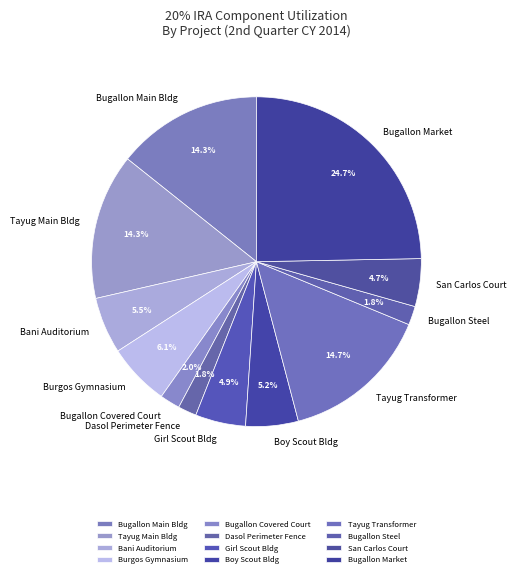

How much of the chart is everything except Bugallon Steel?

98.2%